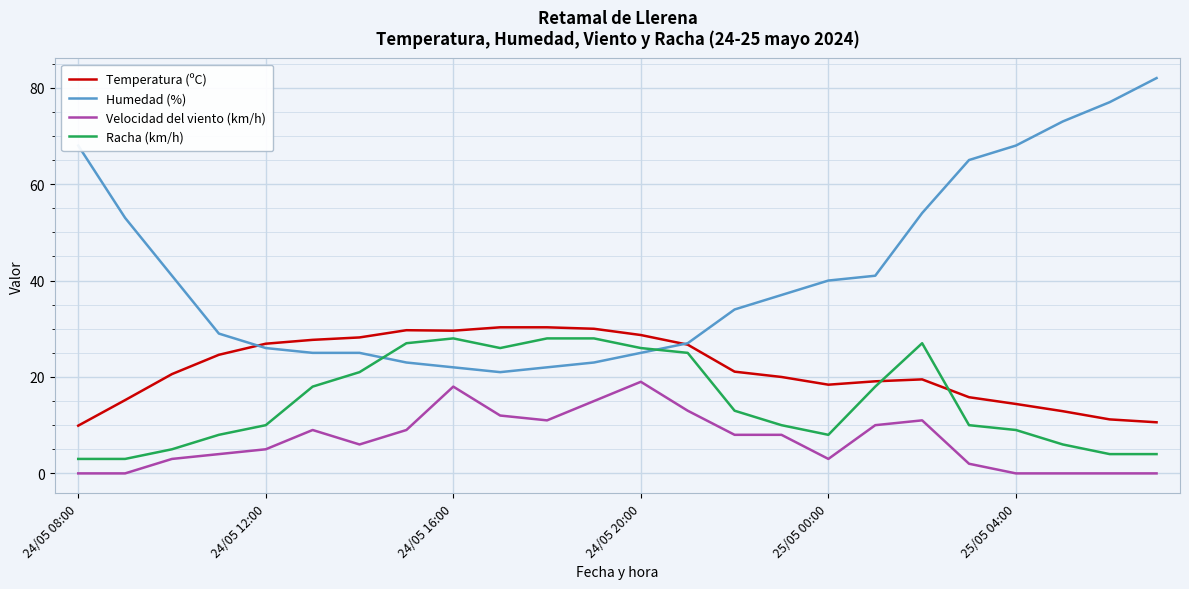

Rank the series by their average value, from highest to lowest.

Humedad (%), Temperatura (ºC), Racha (km/h), Velocidad del viento (km/h)